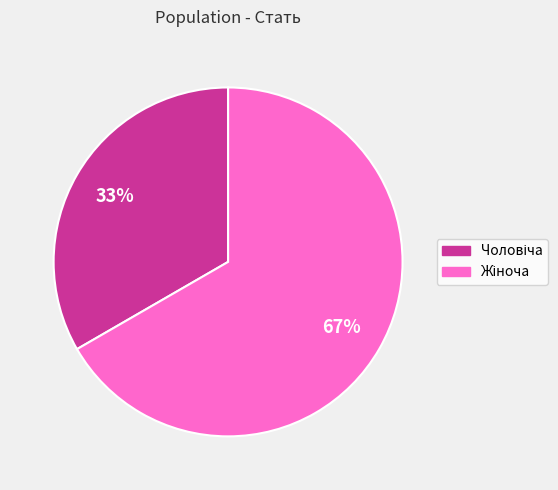

Is there any slice that represents more than half of the pie?

Yes